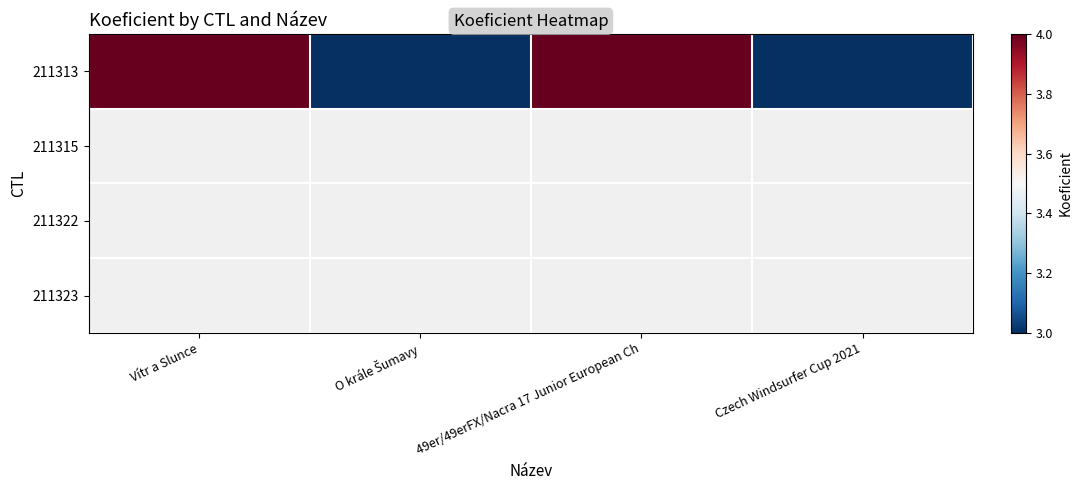

At how many categories does at least one series exceed 3?

2